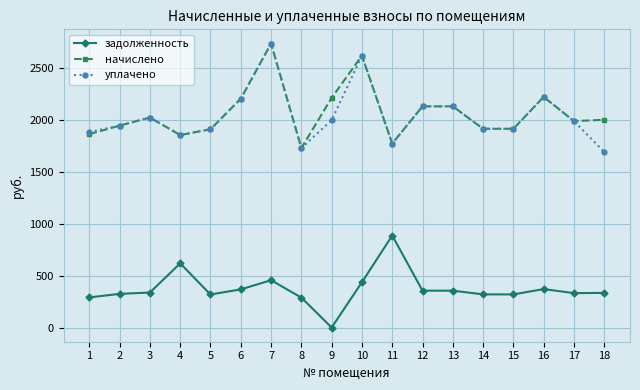

Where does the уплачено series first go above 1987?

3